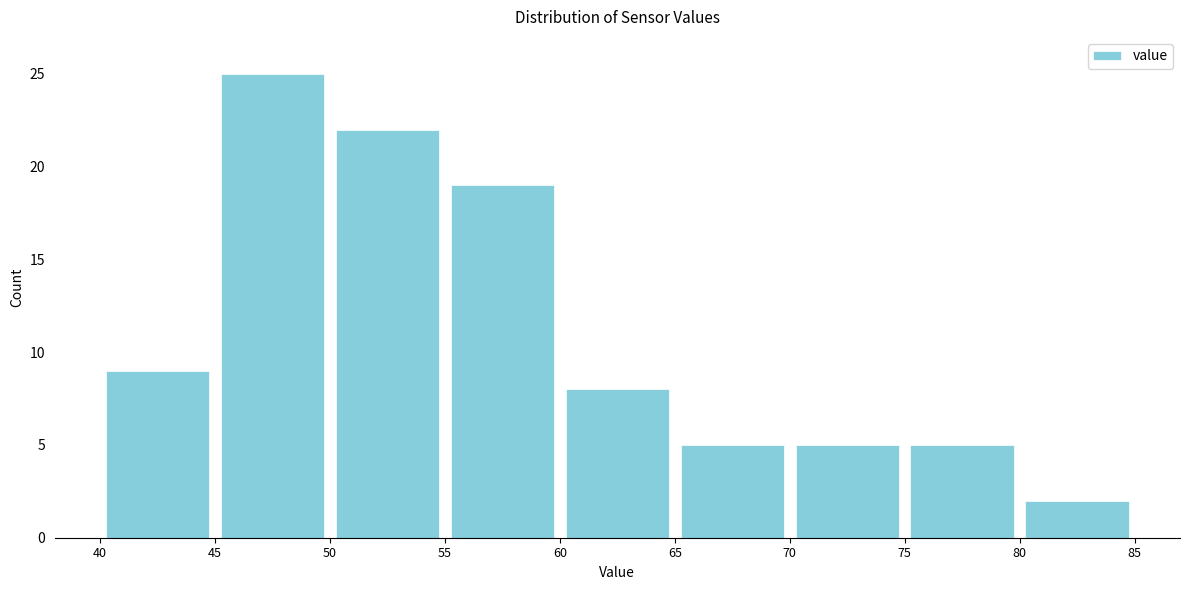

Over which range of the x-axis is the bar tallest?

45 to 50